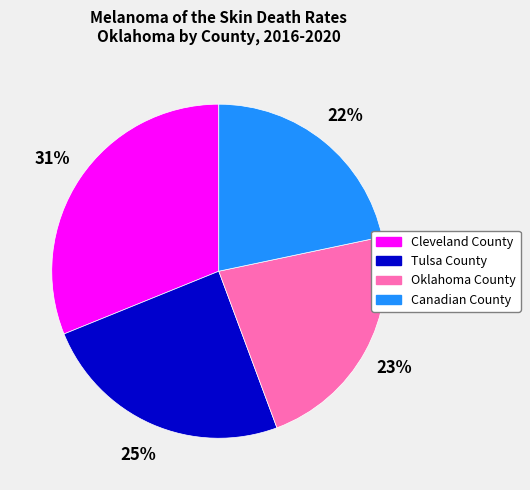

To the nearest percent, what is the average slice percentage?

25%